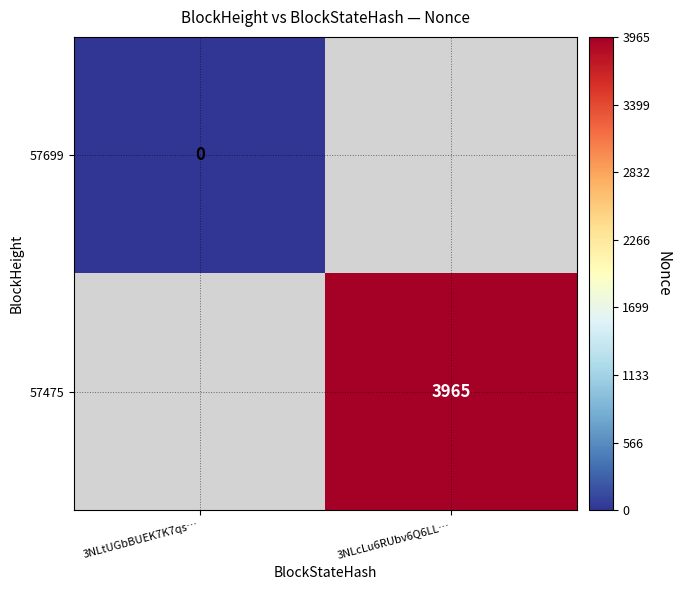

True or false: 57475 has a value of 3965 at 3NLcLu6RUbv6Q6LL….

True